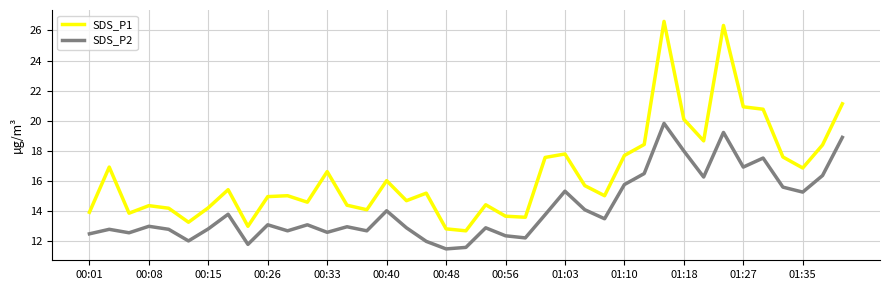

What is the maximum value for SDS_P2?

19.8